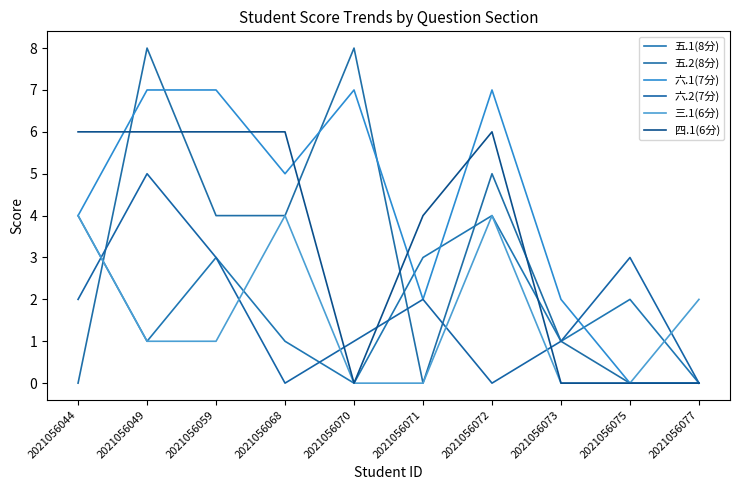

Is it true that 六.1(7分) equals -3 at 2021056075?

False